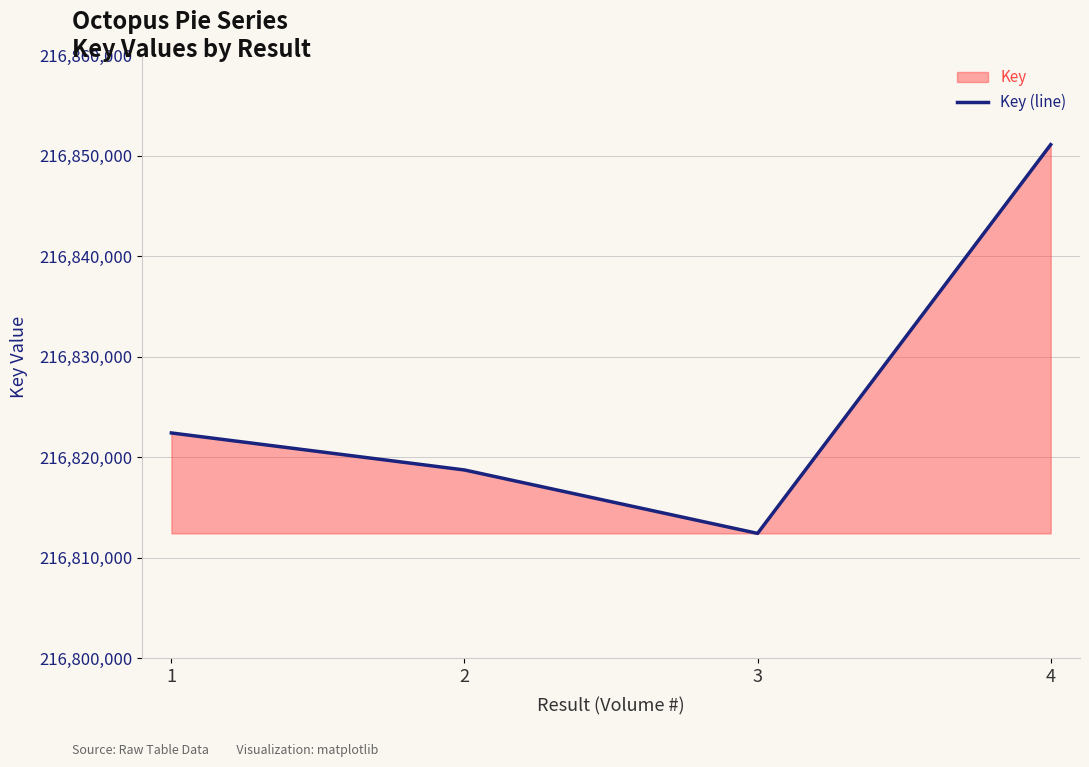

Approximately how many times larger is the value at 4 compared to 2?

1.0